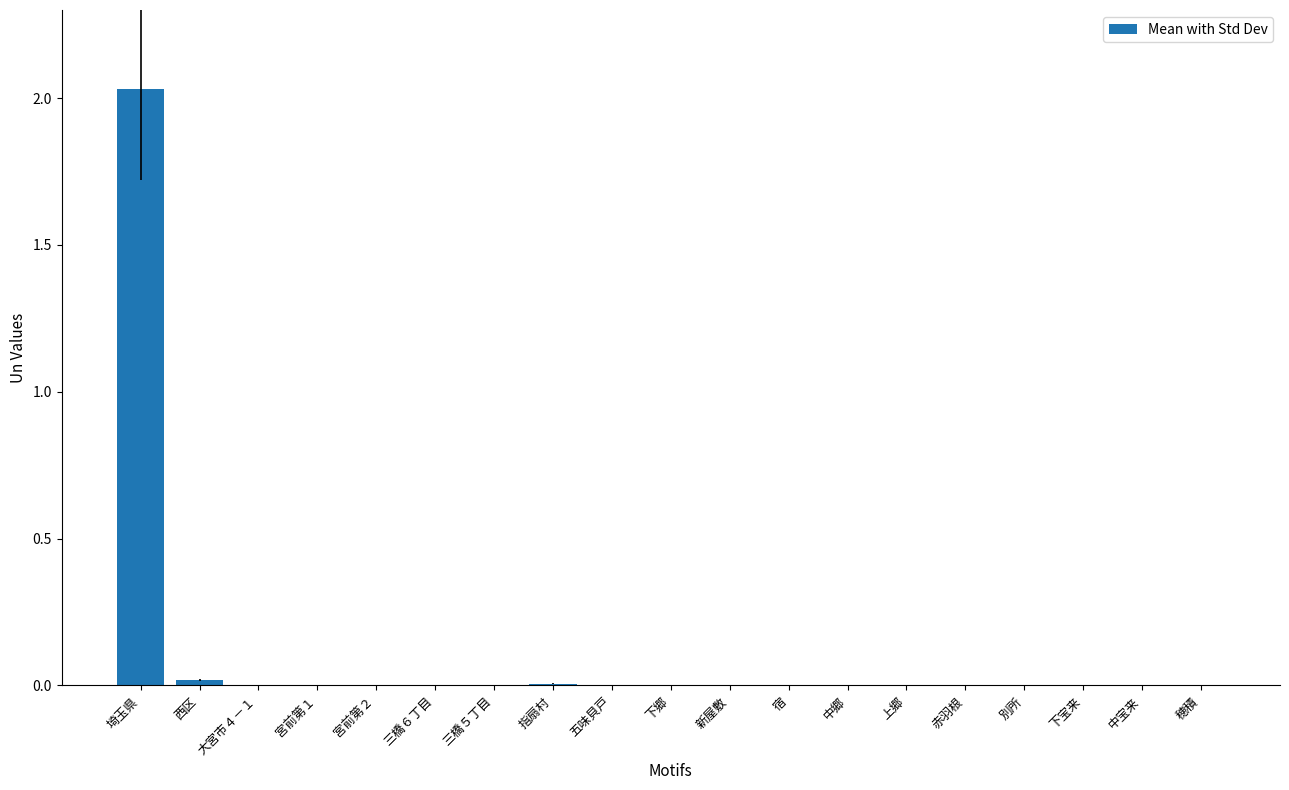

How many categories are shown in the chart?

19